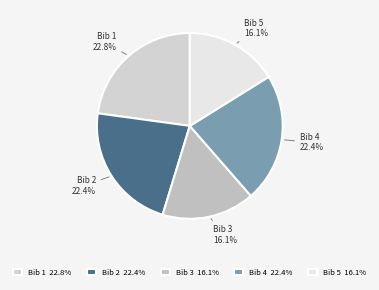

Does Bib 3 16.1% account for over 50% of the chart?

No